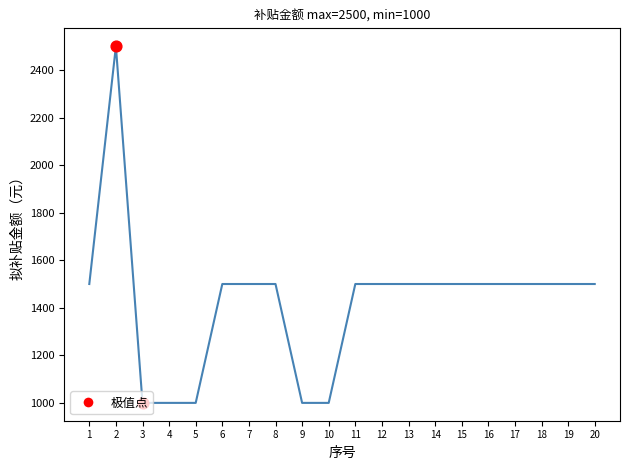

Approximately how many times larger is the value at 1 compared to 12?

1.0